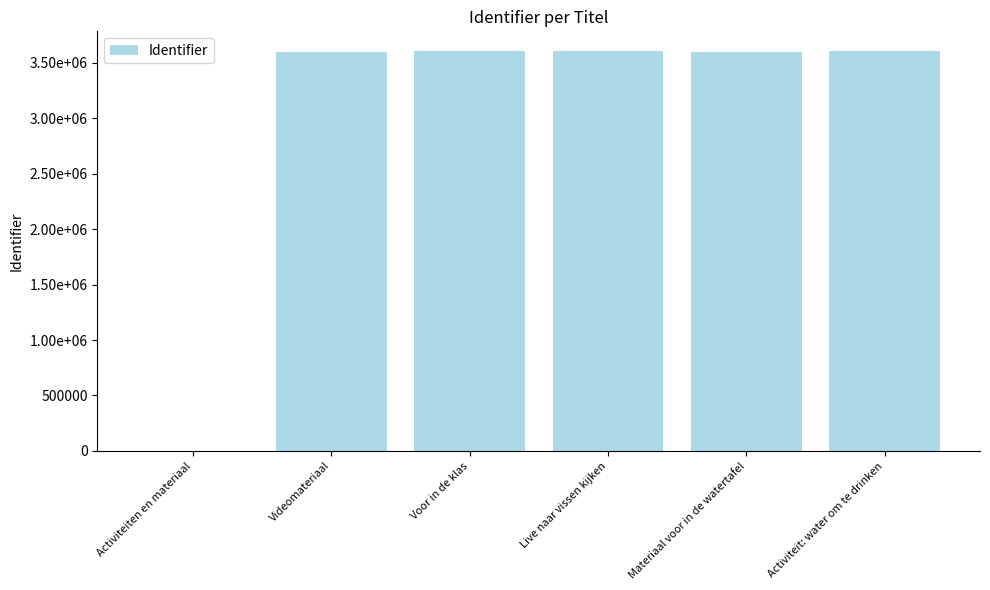

The value at Videomateriaal is 3600802. True or false?

True